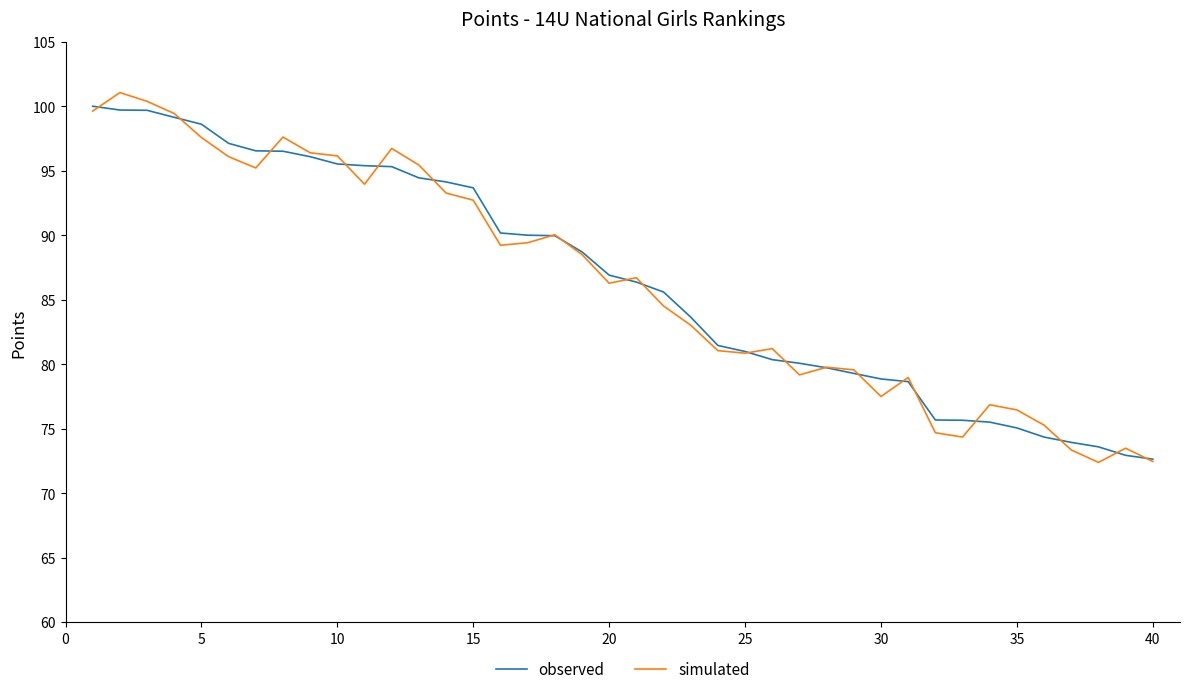

What are all the series names shown in the legend?

observed, simulated